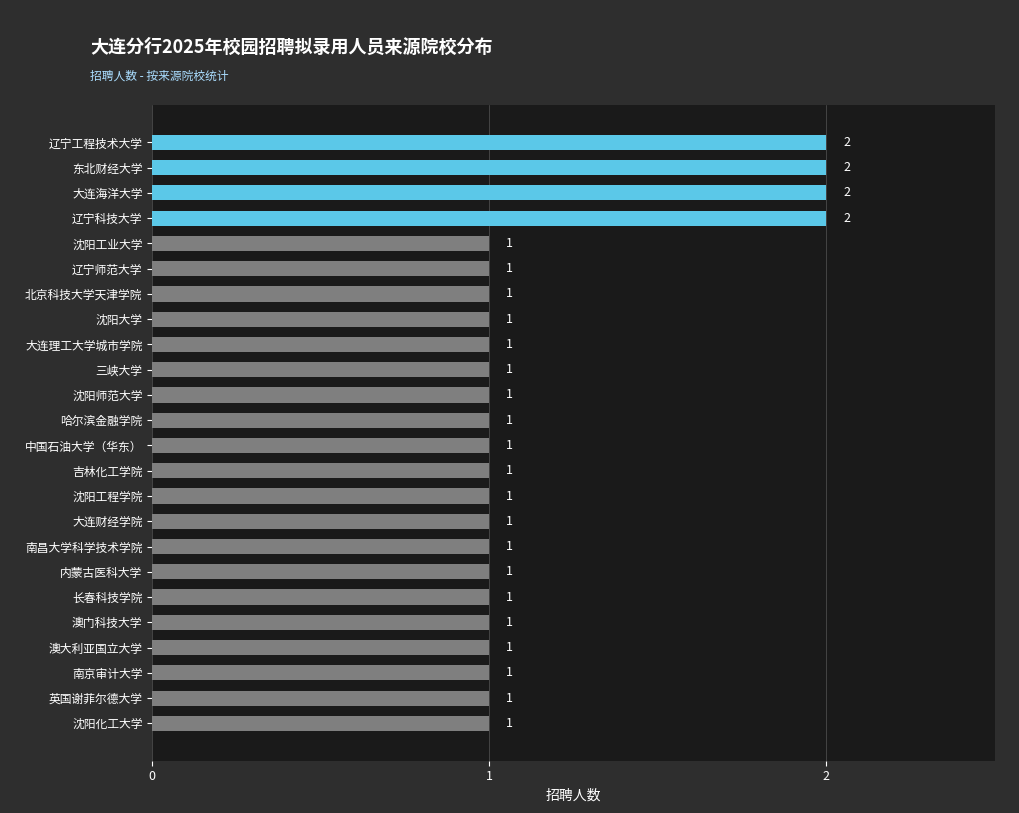

Are the bars horizontal?

Yes